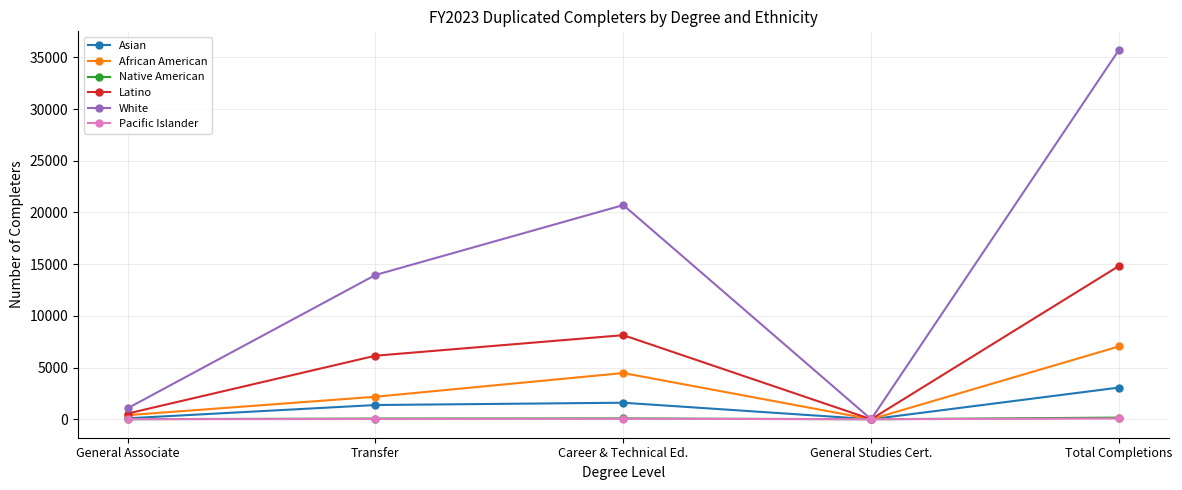

Does the chart have visible grid lines?

Yes